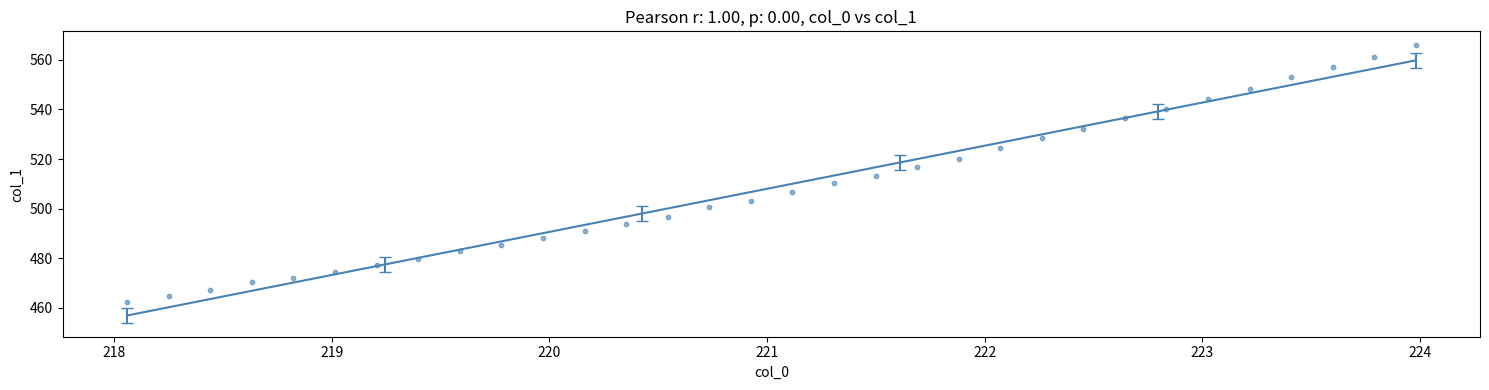

What is the range of Y values (max minus min)?

103.7